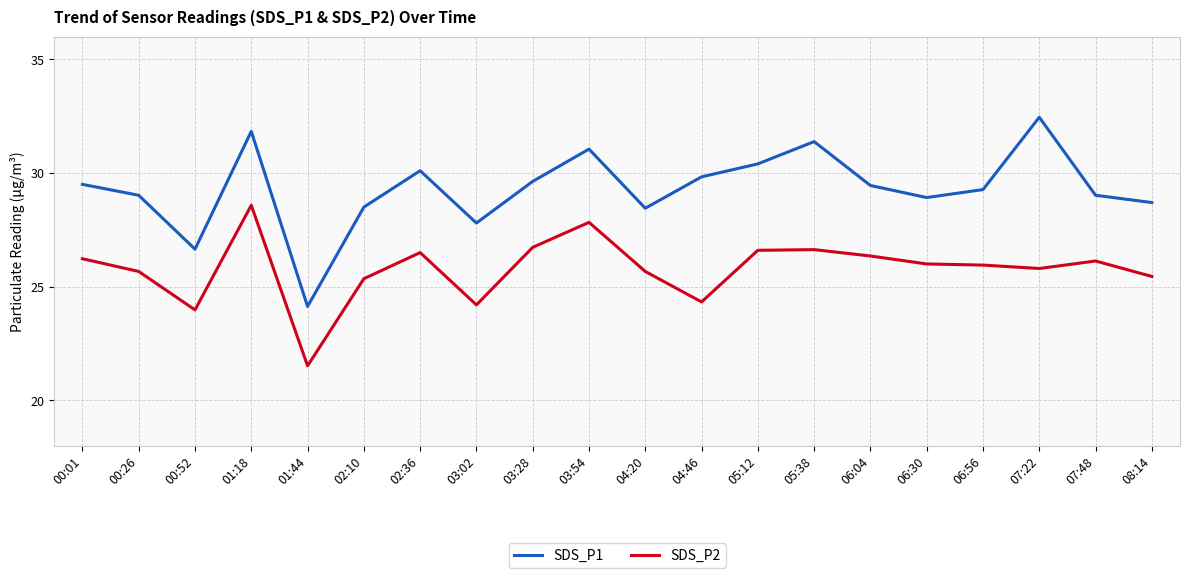

Is the value of SDS_P2 at 00:26 greater than the value of SDS_P1 at 06:30?

No